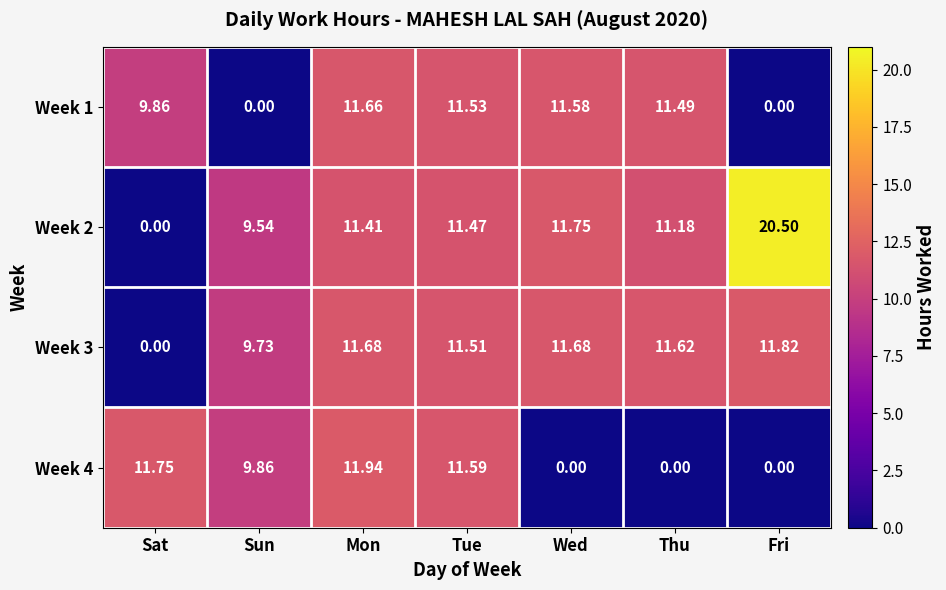

At which category is the sum across all series the highest?

Mon